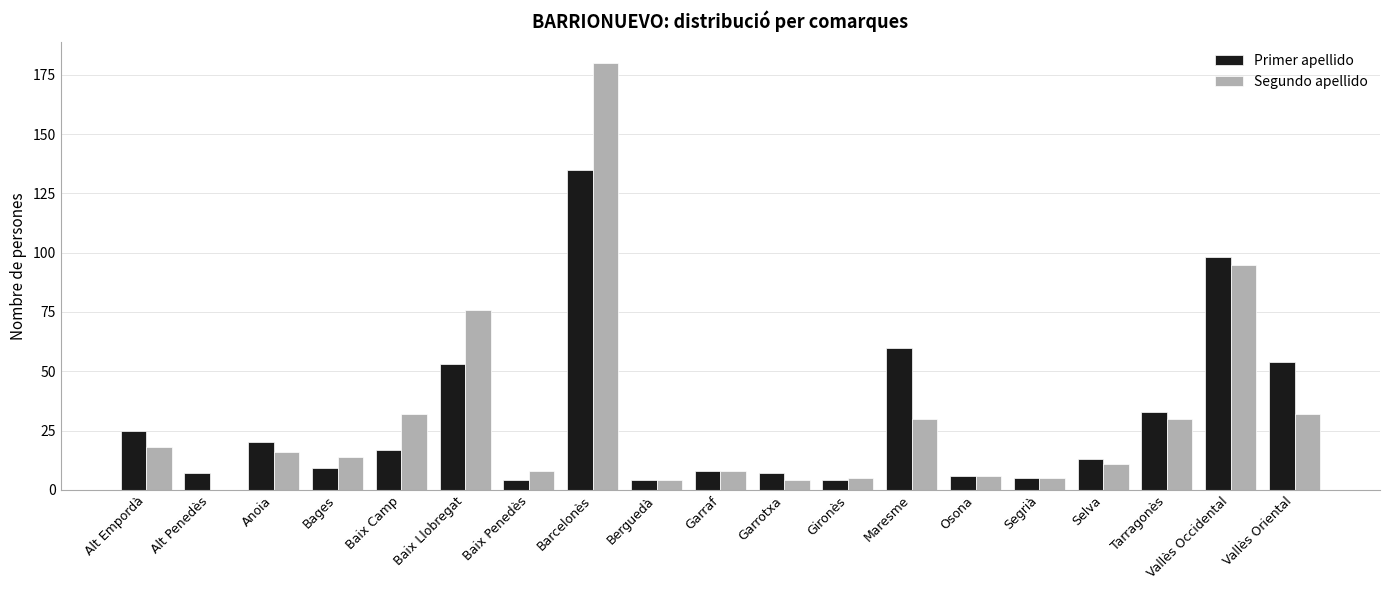

What is the maximum value for Segundo apellido?

180